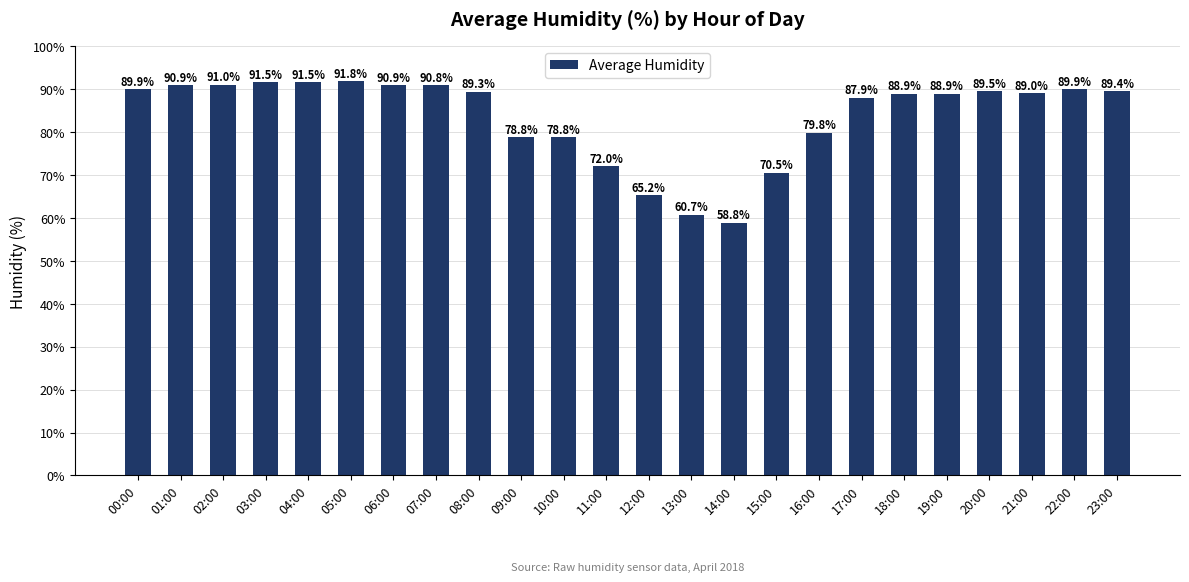

How many data points are less than 89?

11